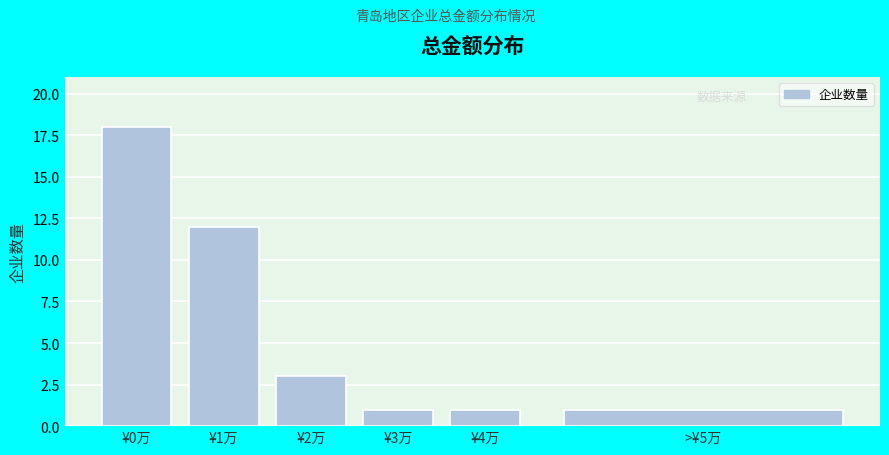

Reading right to left, list all the values displayed in this chart.

>¥5万=1	¥4万=1	¥3万=1	¥2万=3	¥1万=12	¥0万=18